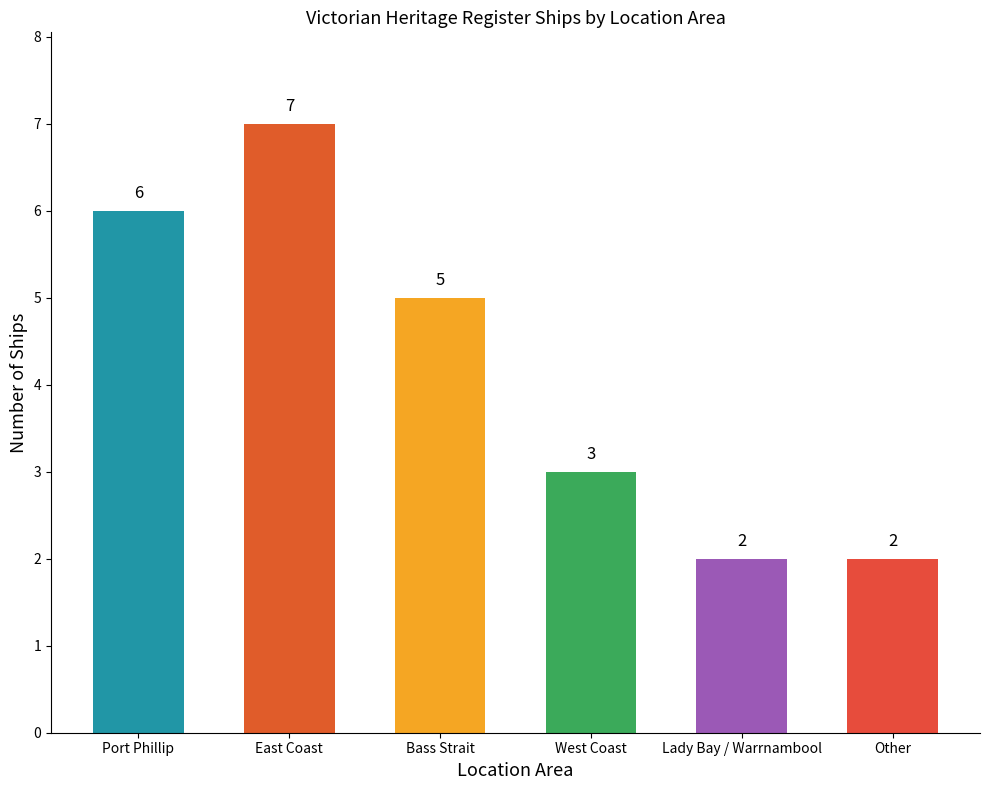

How many categories are shown in the chart?

6